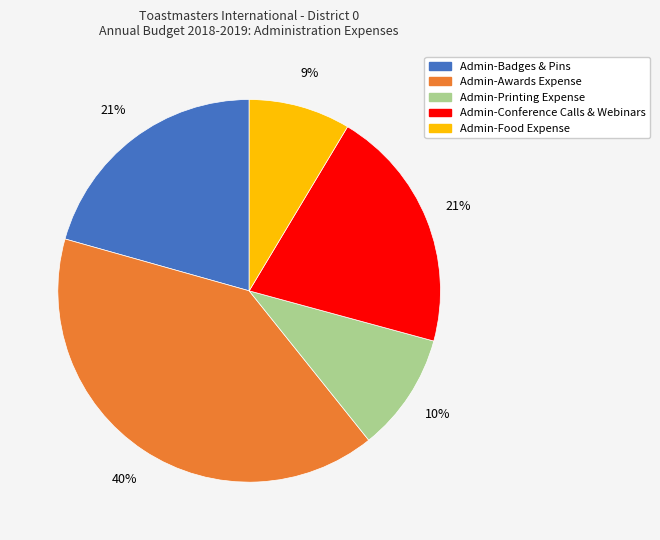

Which category has the biggest portion of the pie?

Admin-Awards Expense